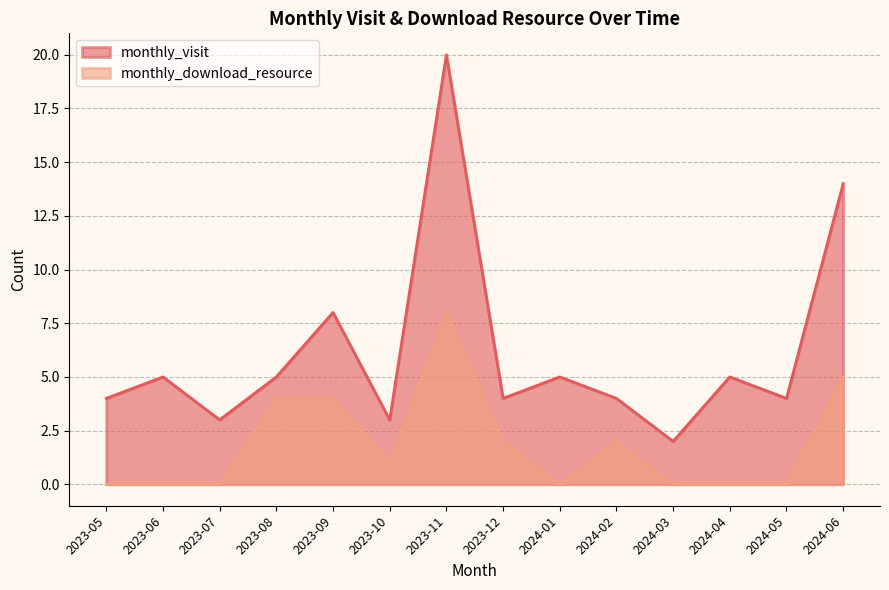

What is the value of the monthly_visit point at the 13th from the left?

4